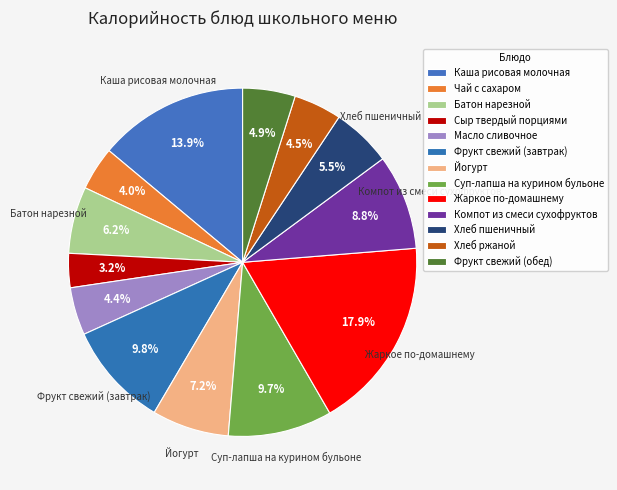

Count the number of slices in the pie.

13